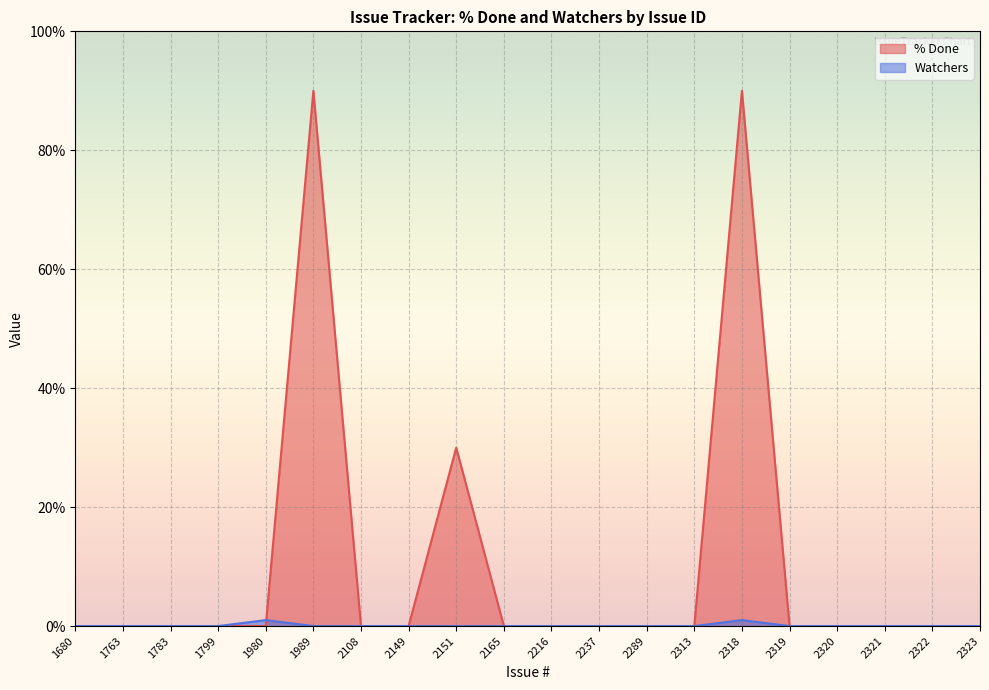

At how many categories does at least one series exceed 34?

2